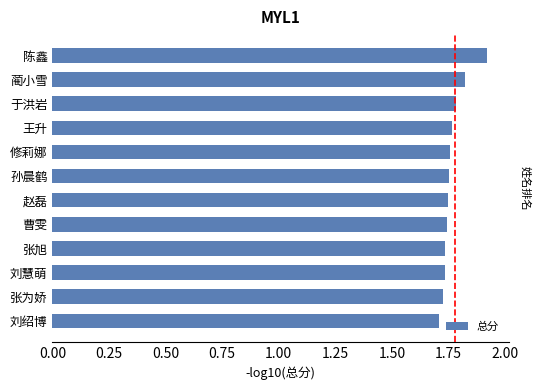

True or false: the data shows 1.8 at 王升.

True